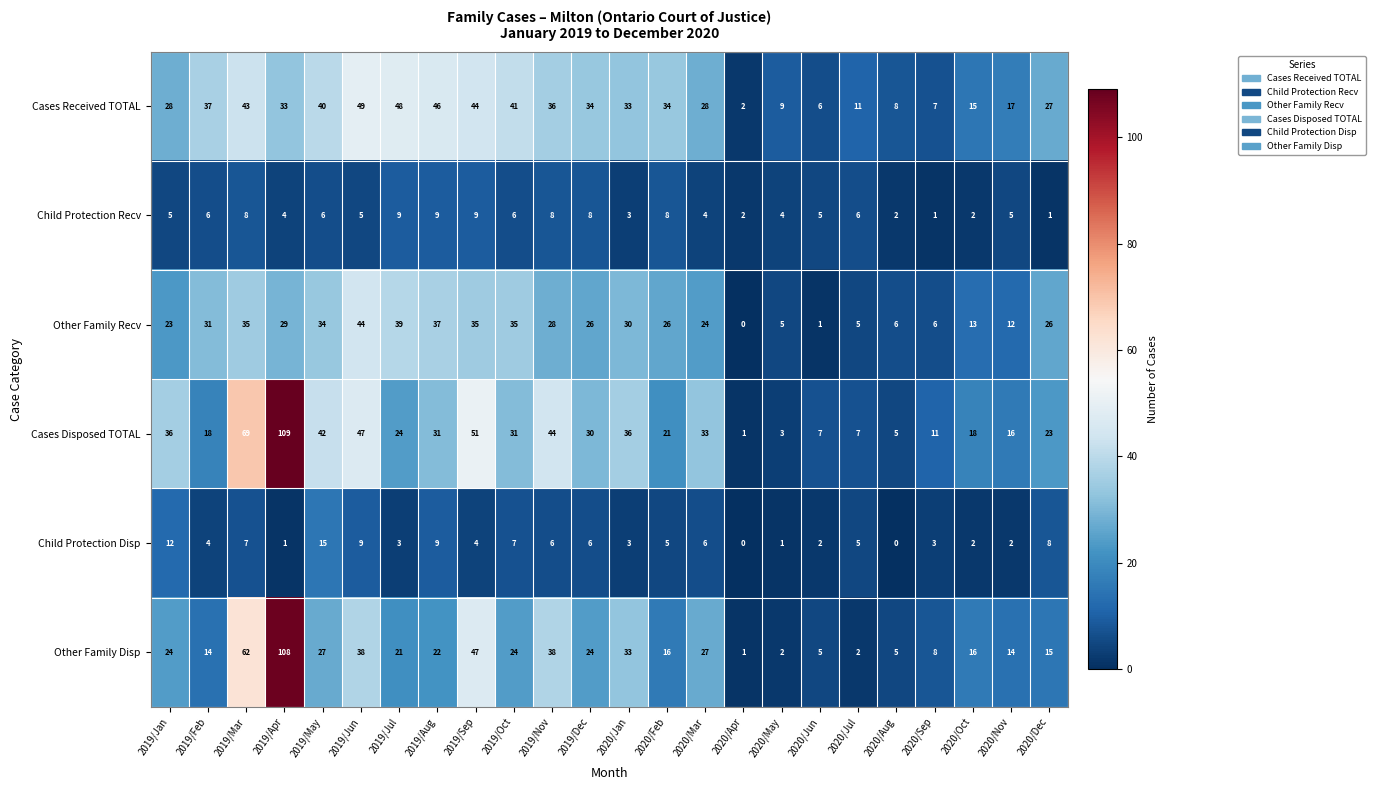

At which label does Child Protection Disp first exceed 5?

2019/Jan